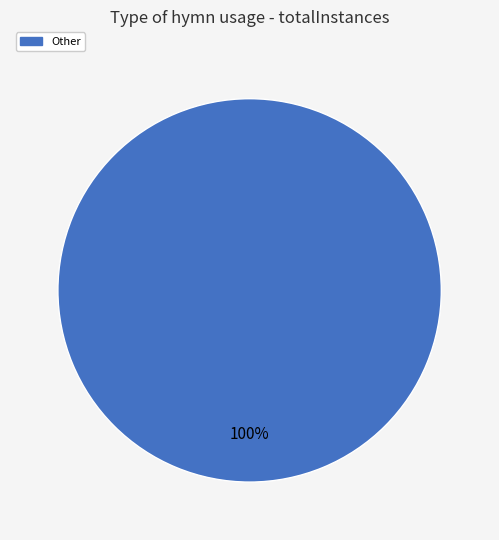

How many slices are in this pie chart?

1